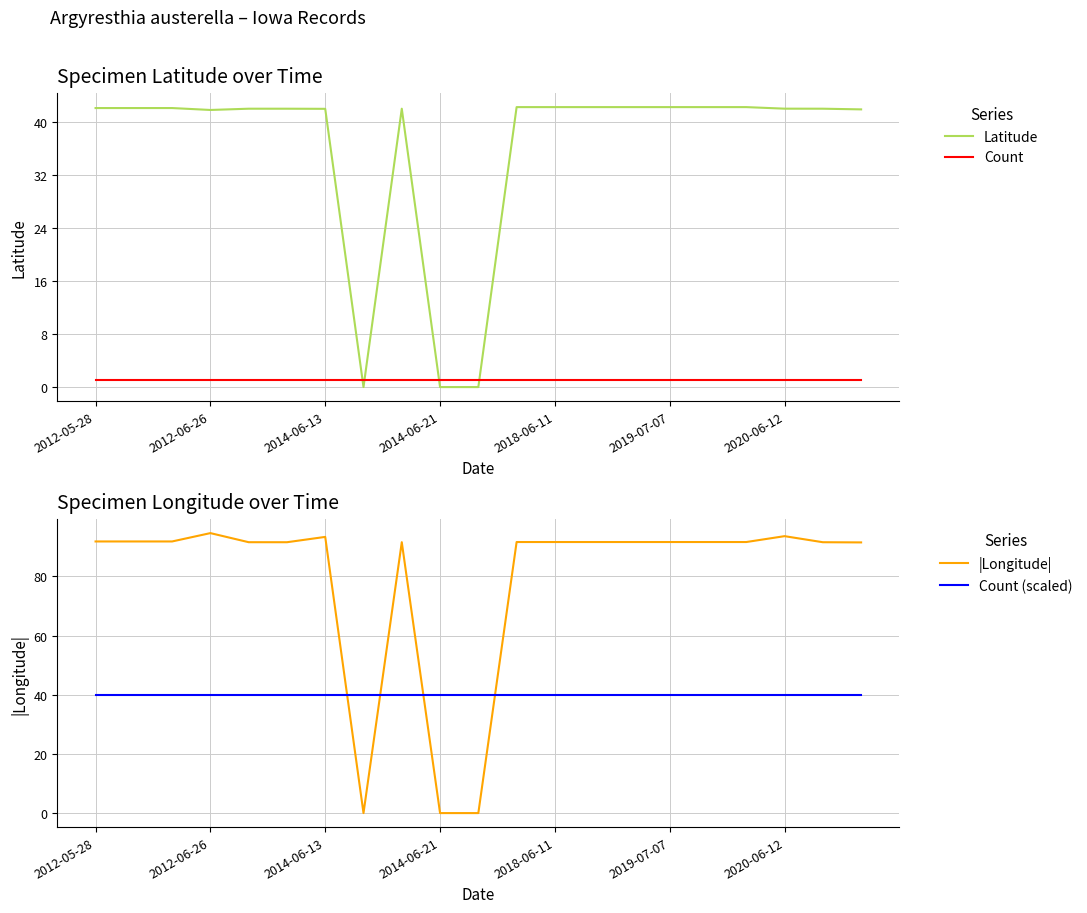

At how many categories does at least one series exceed 32?

21